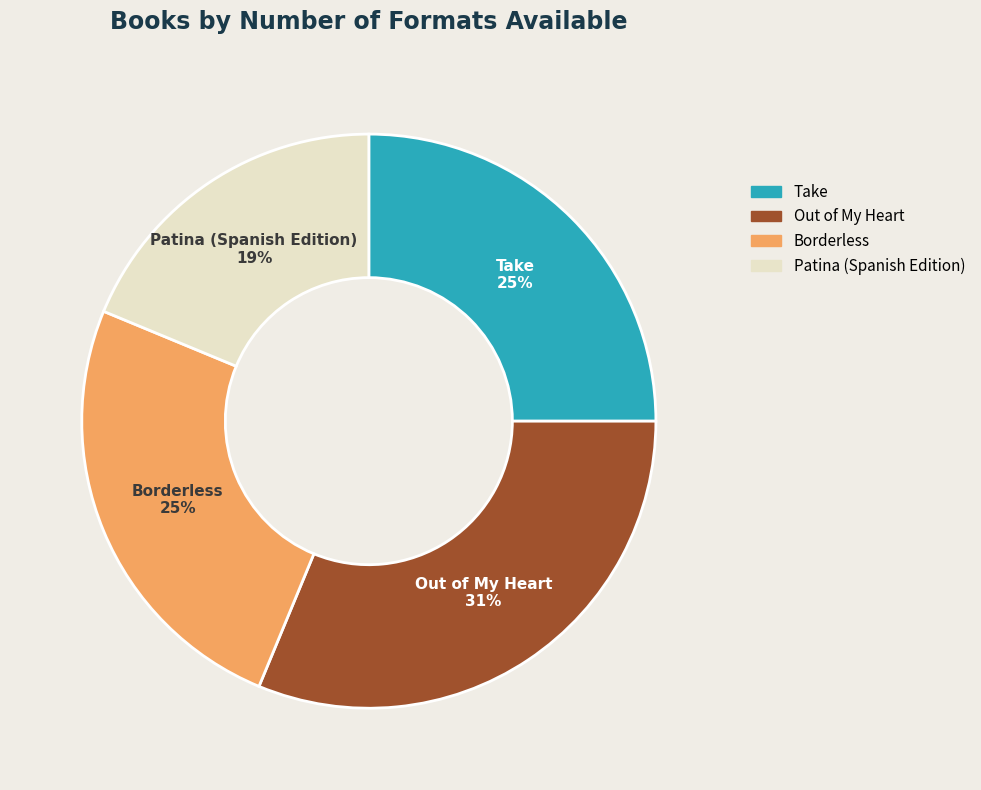

What percentage is the Patina (Spanish Edition) slice, to the nearest percent?

19%